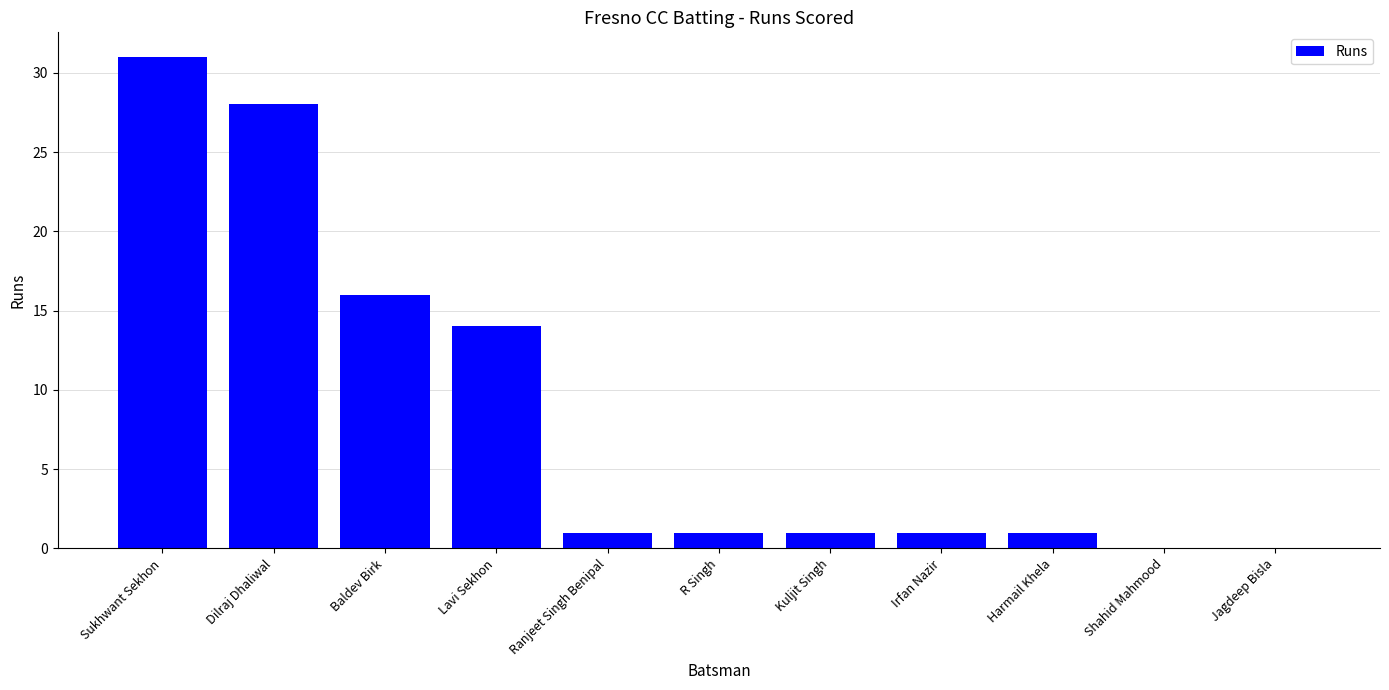

How many data points does each series have?

11